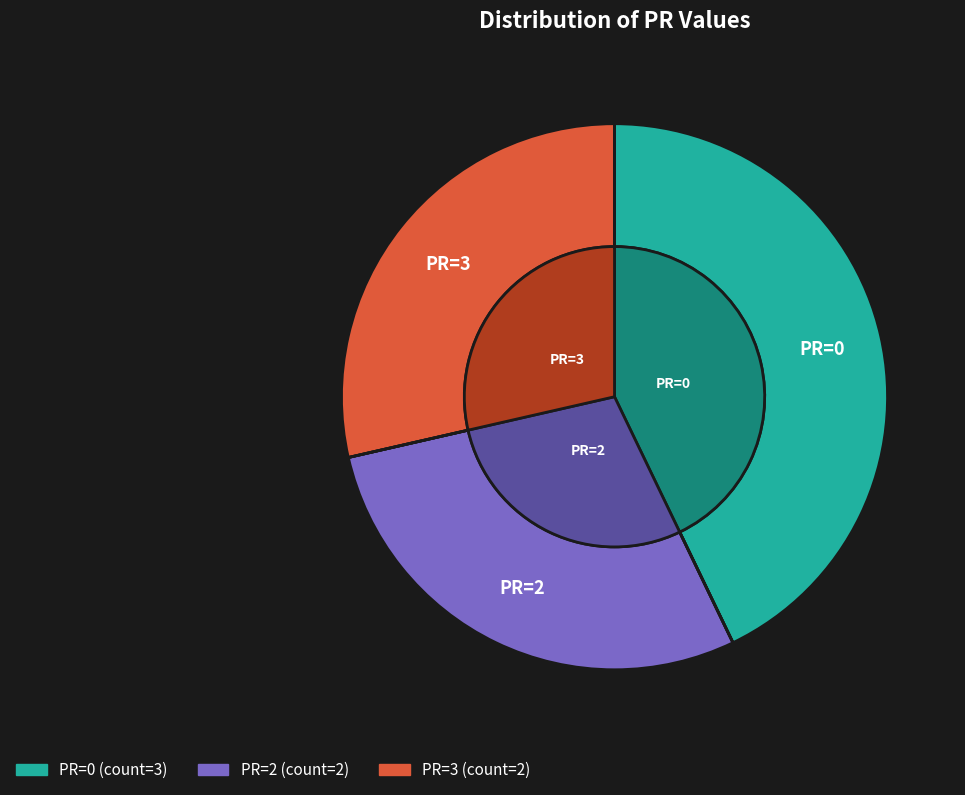

To the nearest percent, what is the combined percentage of PR=0 and PR=2?

71%